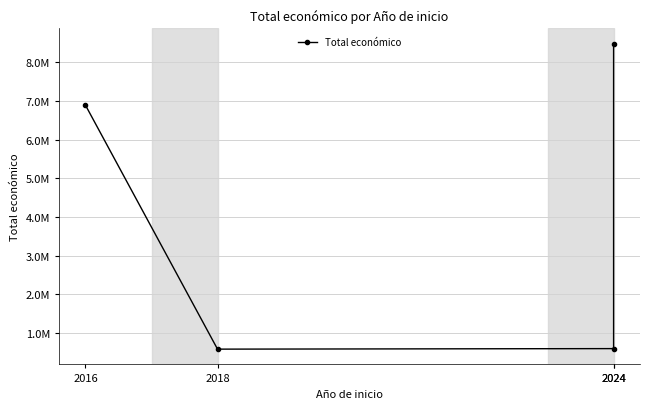

What is the smallest value displayed?

585460